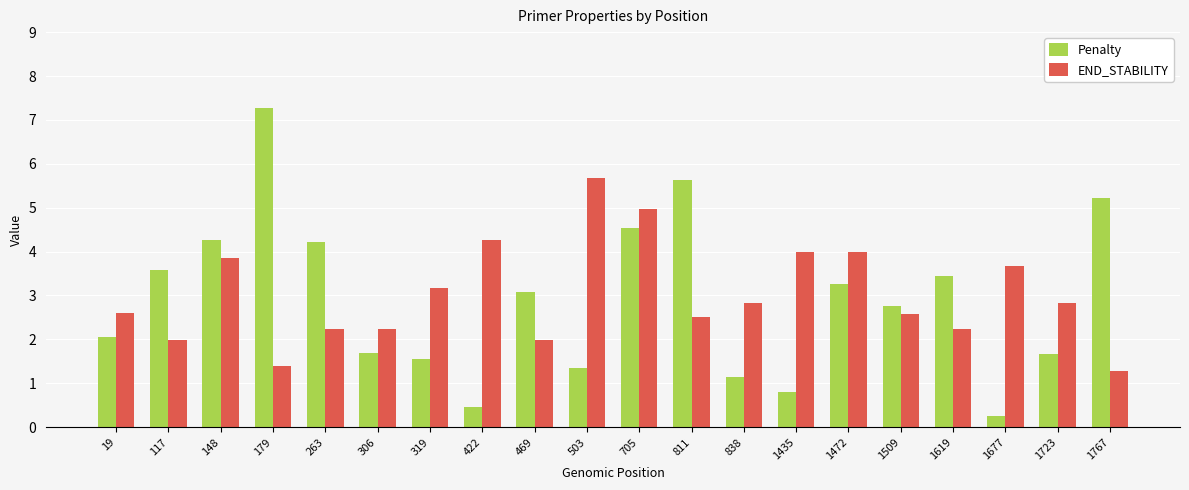

Which category has the lowest value in the Penalty series?

1677